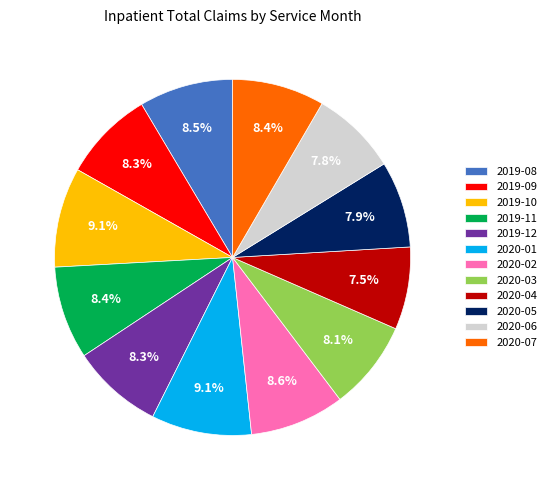

To the nearest percent, what is the difference between the 2019-08 and 2020-04 slice percentages?

1%